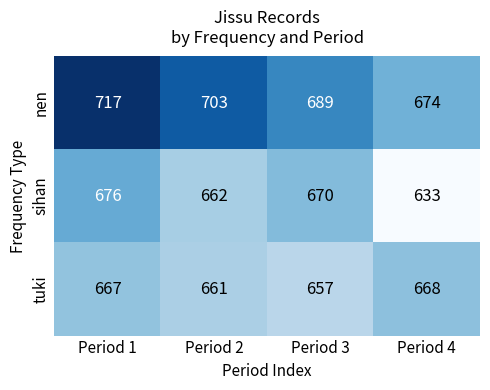

Count the sihan values in the range 662 to 676.

3